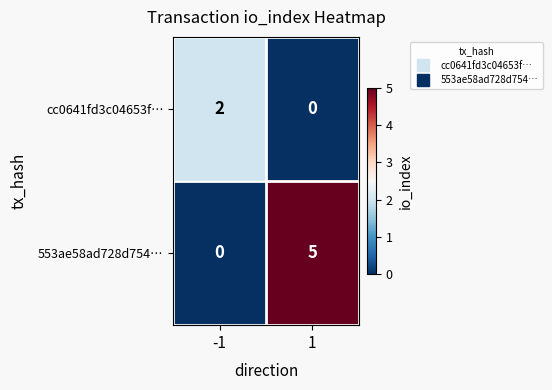

Which series has the widest spread of values?

553ae58ad728d754…